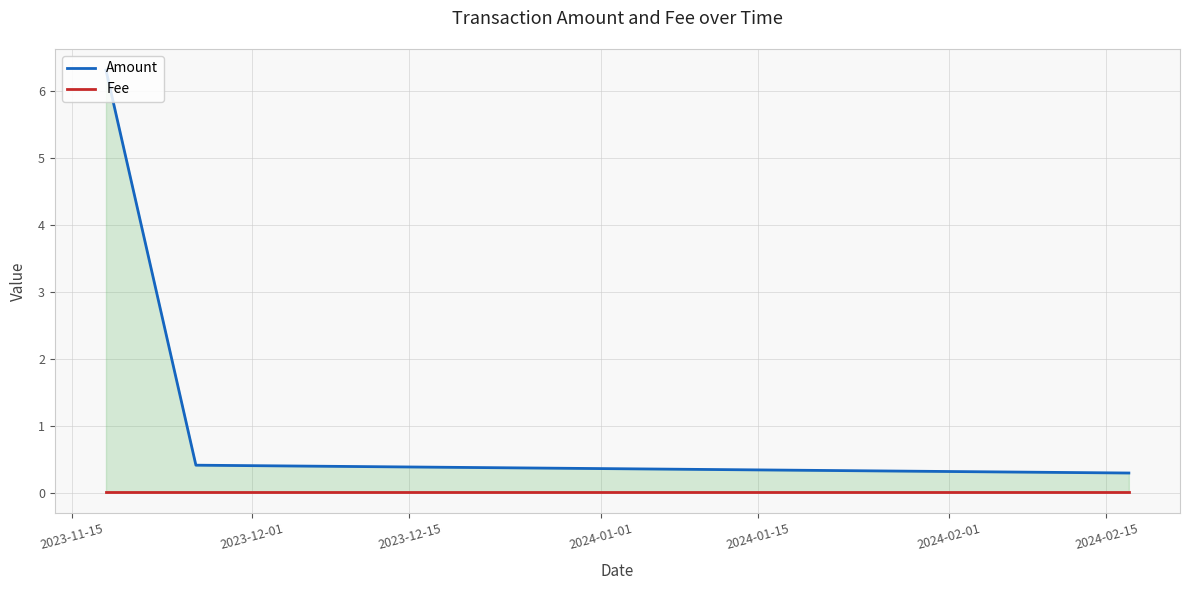

What is the difference between the highest and lowest values at 2023-12-01?

0.4